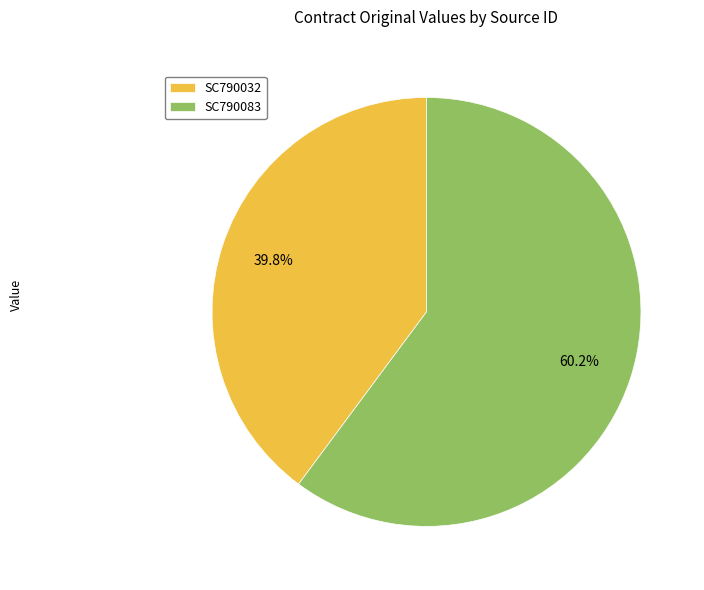

What percentage is the SC790032 slice, to the nearest percent?

40%